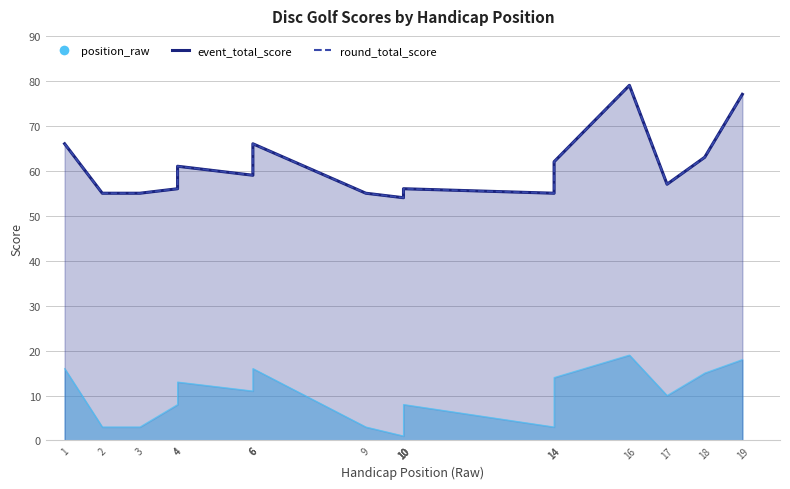

Which category has the highest value in the round_total_score series?

16